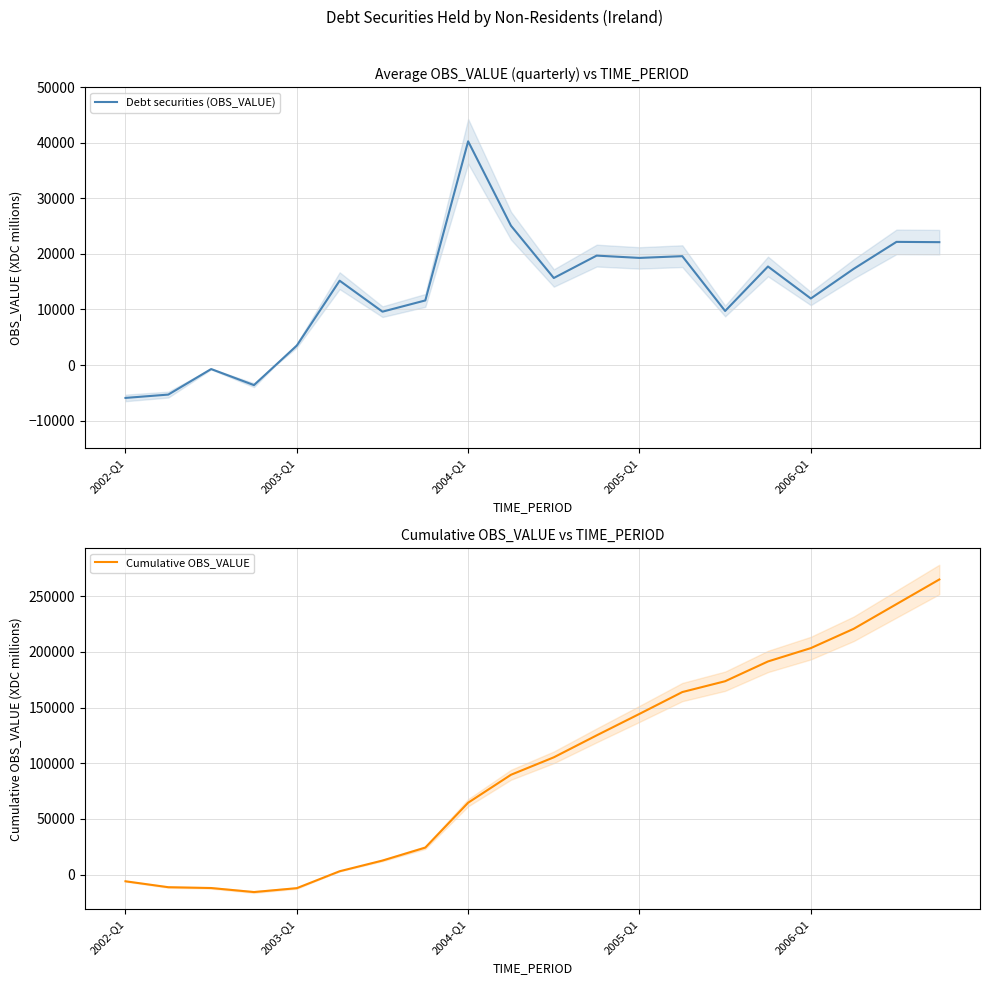

Which series ends up on top after the final intersection of Cumulative OBS_VALUE and Debt securities (OBS_VALUE)?

Cumulative OBS_VALUE